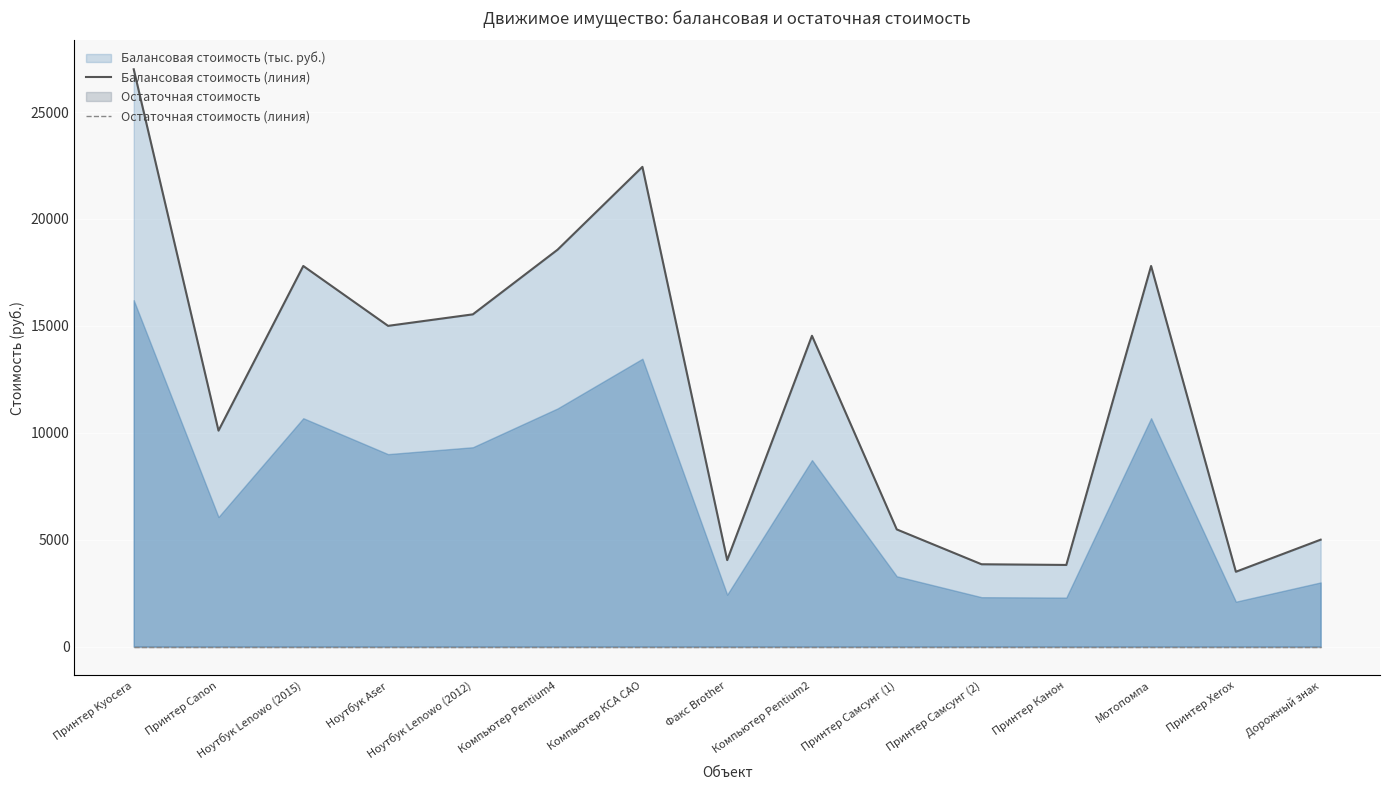

Reading left to right, what are all the values shown in this chart?

Балансовая стоимость (линия): 27000.0	10100.0	17800.0	15000.0	15538.0	18564.0	22436.0	4045.0	14535.8	5480.0	3850.0	3818.0	17800.0	3500.0	5000.0
Остаточная стоимость (линия): 0.0	0.0	0.0	0.0	0.0	0.0	0.0	0.0	0.0	0.0	0.0	0.0	0.0	0.0	0.0